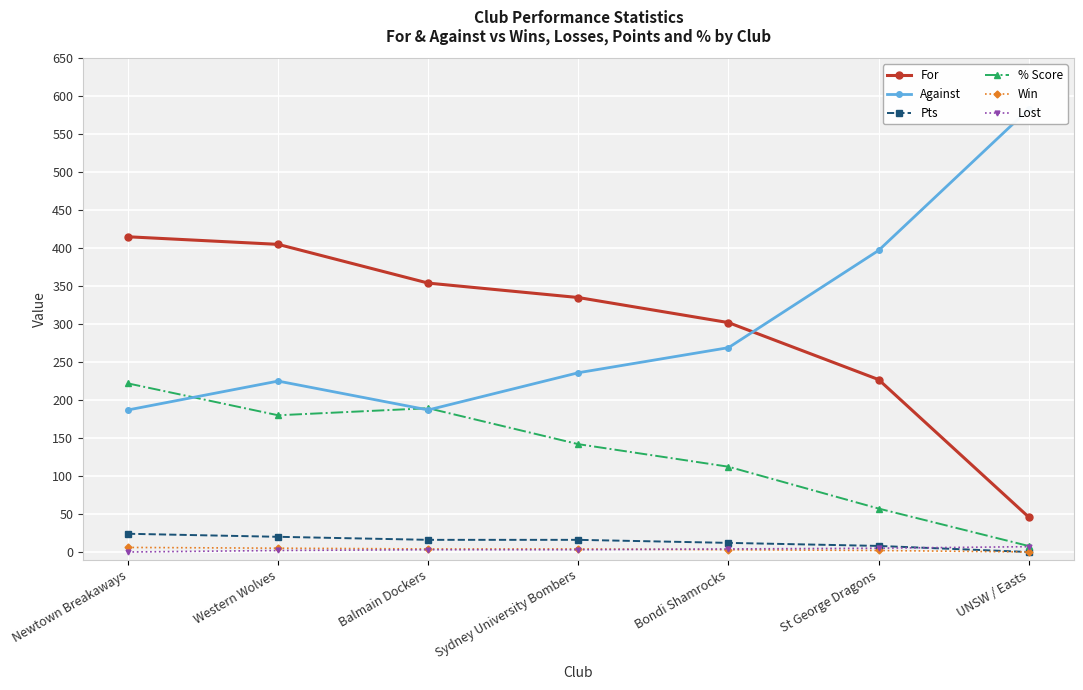

How many Pts values are between 8 and 20?

5